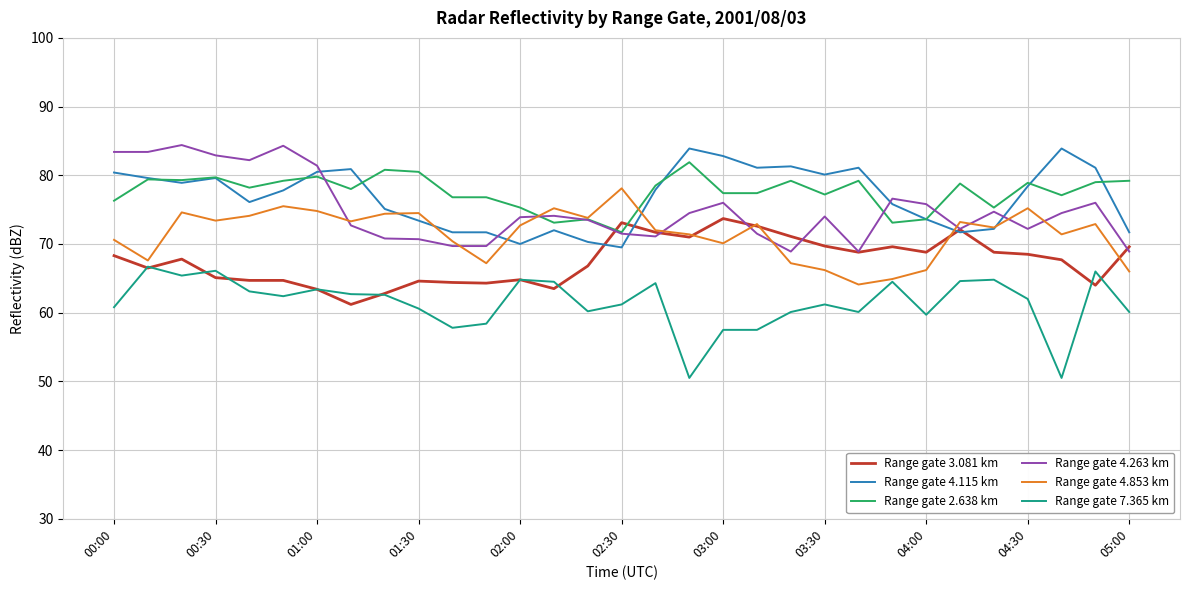

True or false: Range gate 2.638 km and Range gate 7.365 km cross at least once.

False